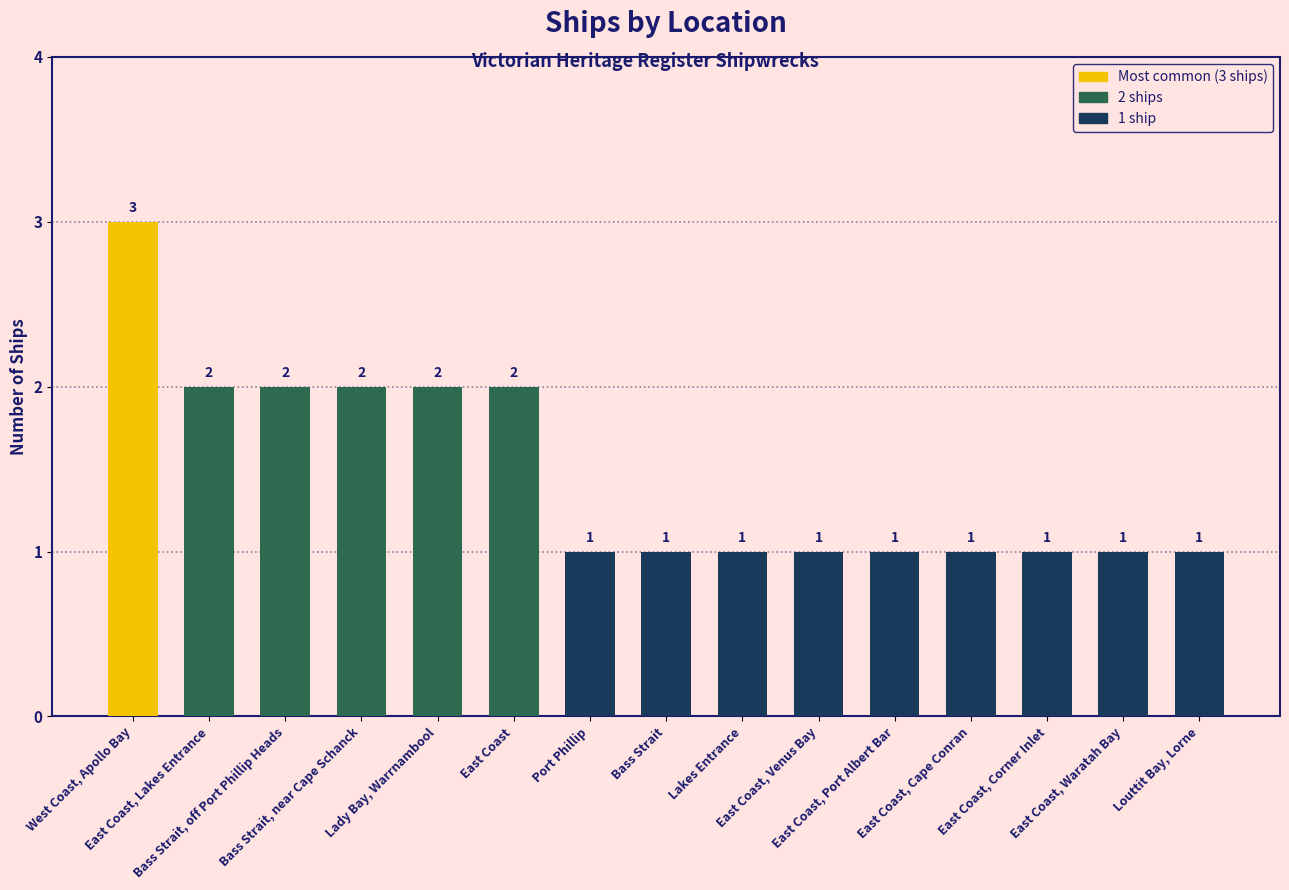

The chart shows a value of 4 at West Coast, Apollo Bay. True or false?

False